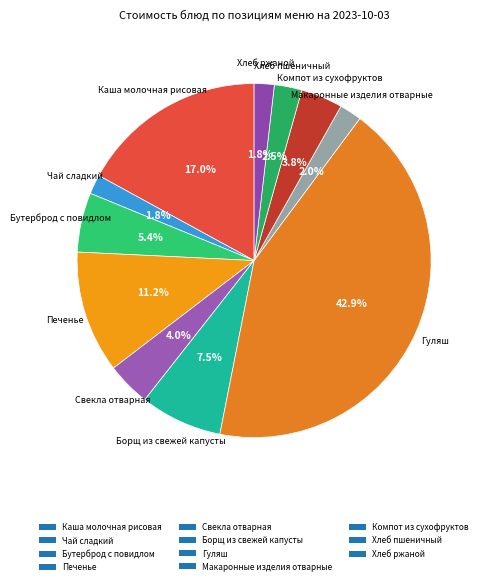

Which category has the biggest portion of the pie?

Гуляш